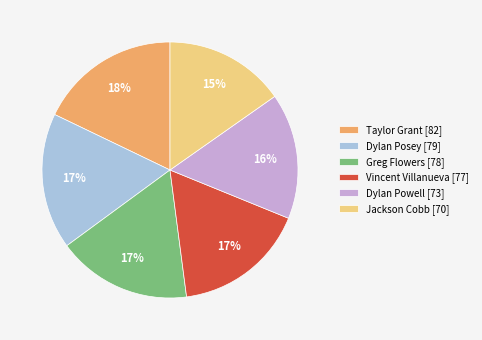

Which slice is the largest?

Taylor Grant